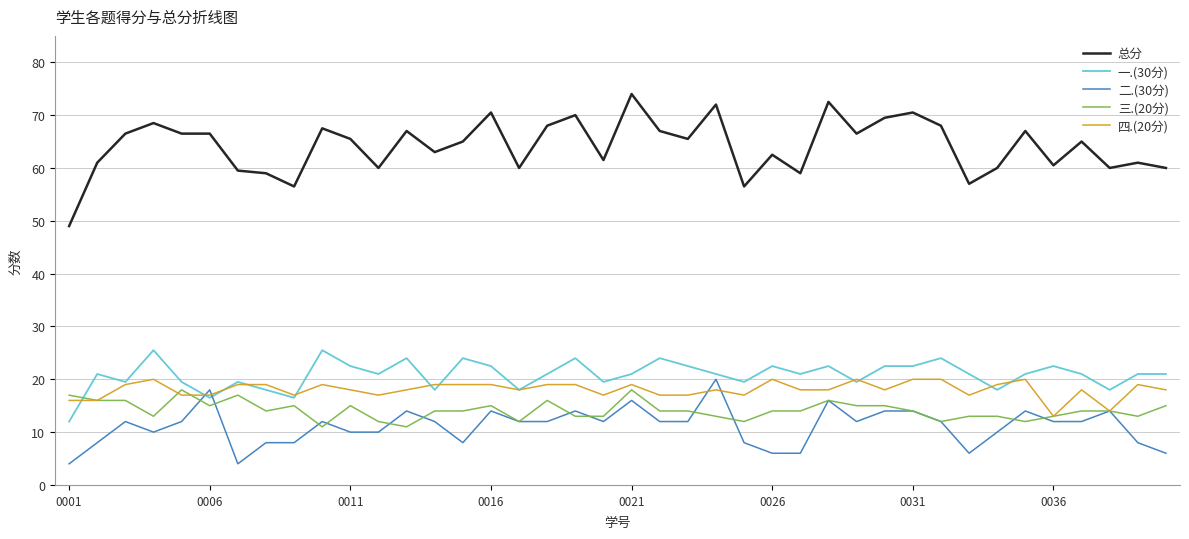

Is this an area chart (filled region under the line)?

No